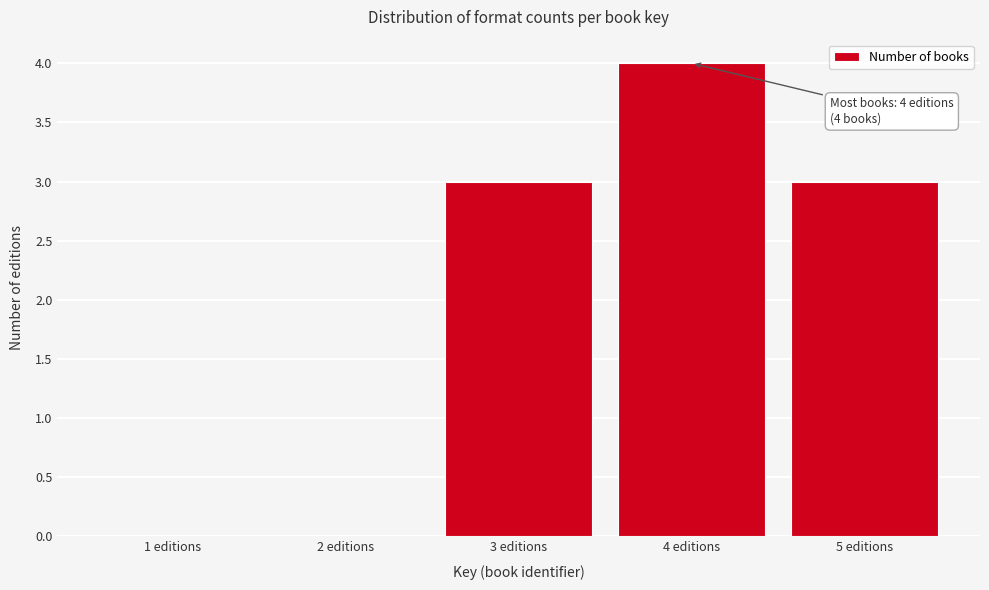

Which range on the x-axis has the tallest bar?

3.5 to 4.5